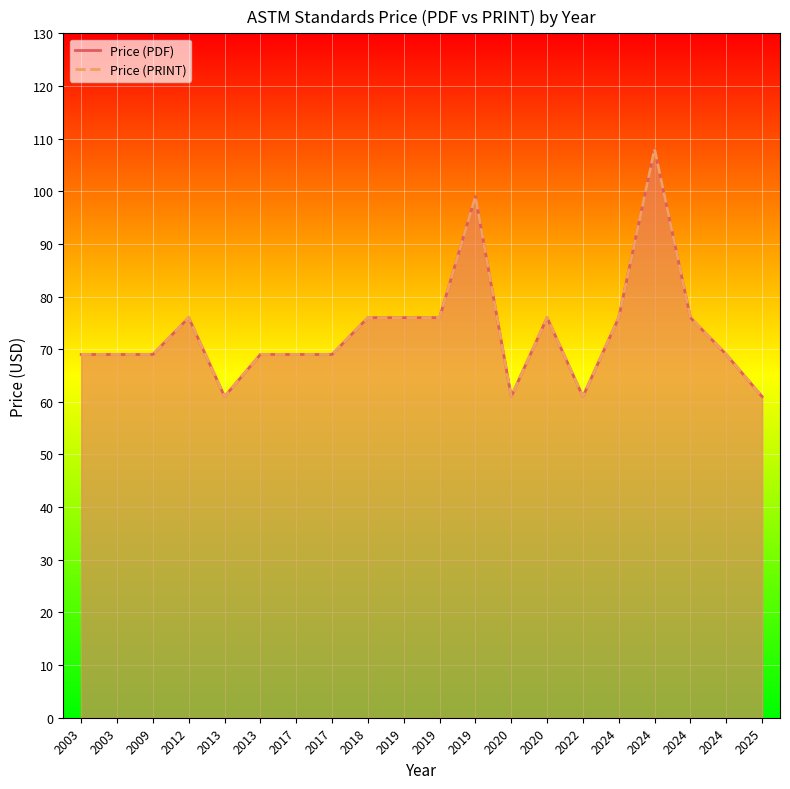

What is the average value of the Price (PDF) series?

73